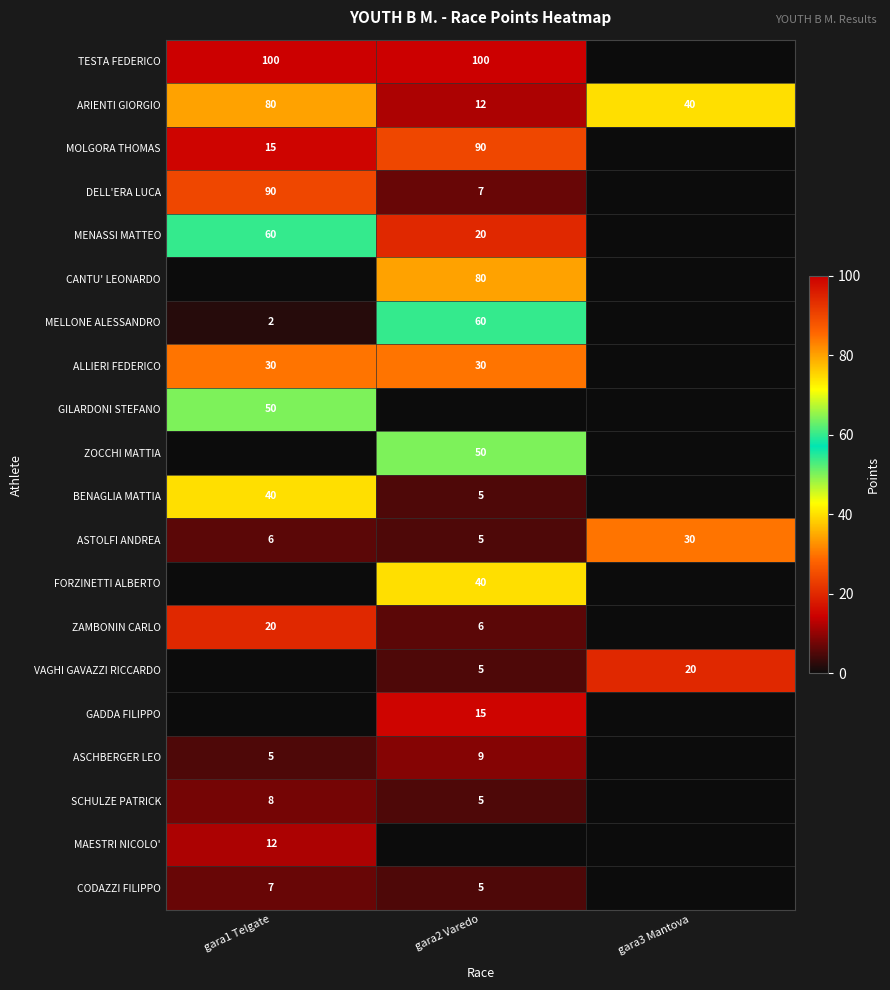

What is the spread (max minus min) of values at gara1 Telgate?

100